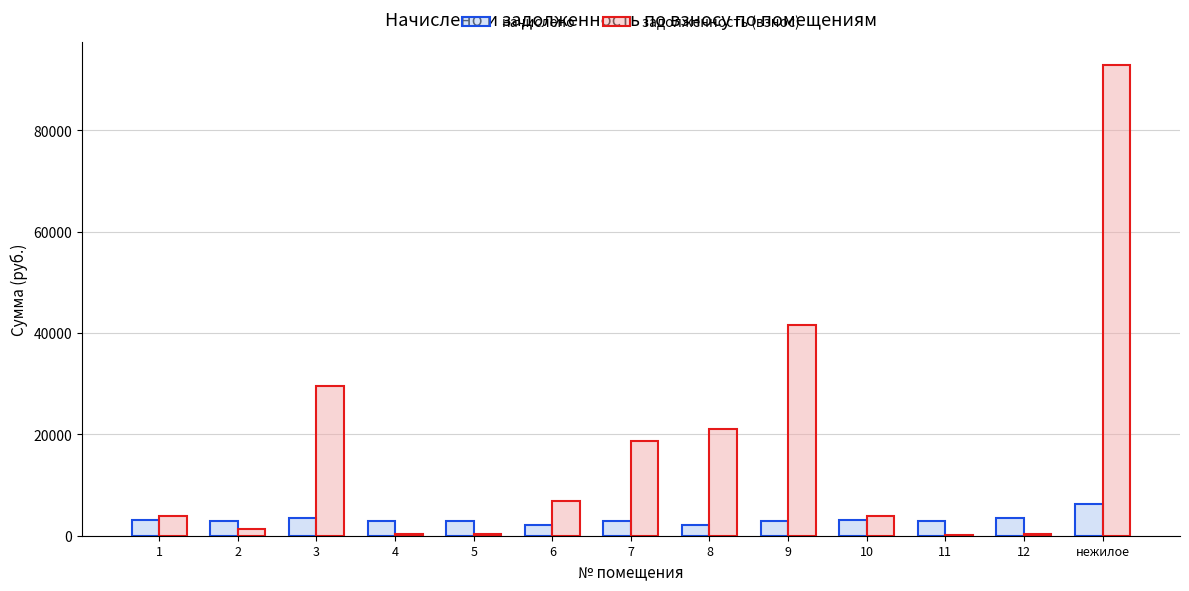

Where is задолженность (взнос) nearest to the value 46483?

9